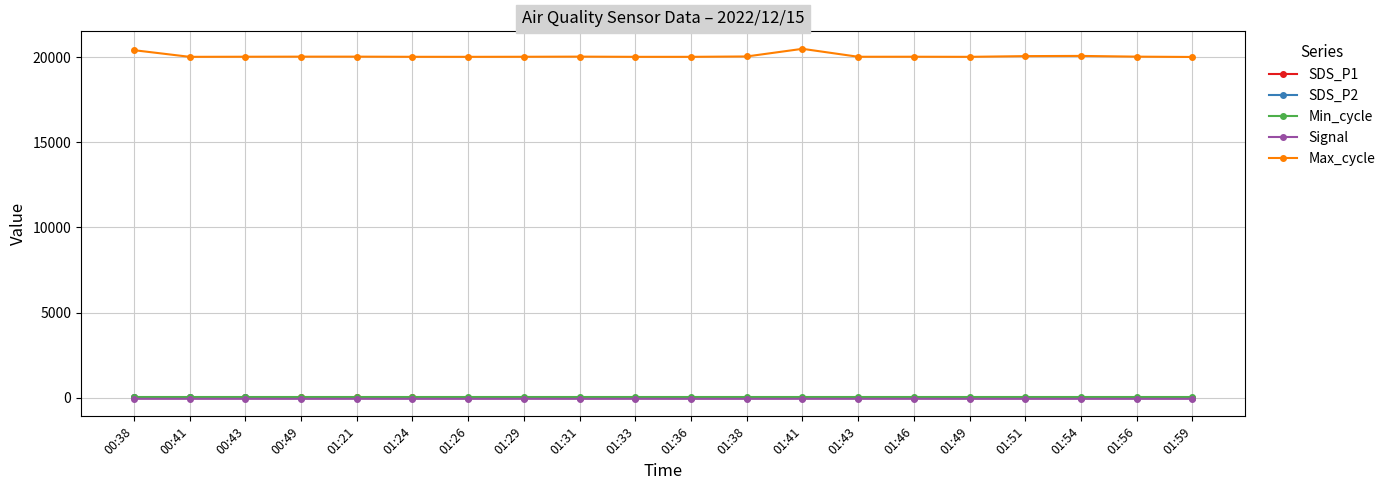

What is the label of the 20th point from the right?

00:38